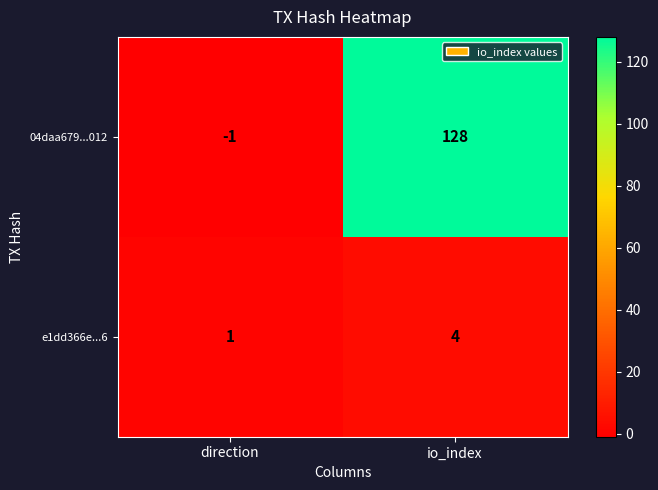

Which label corresponds to the largest value in the chart?

io_index